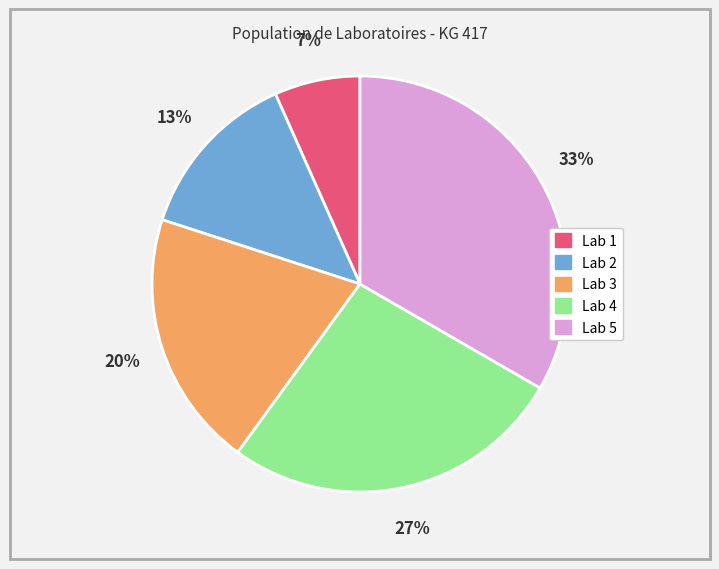

Is there a majority slice in this chart?

No